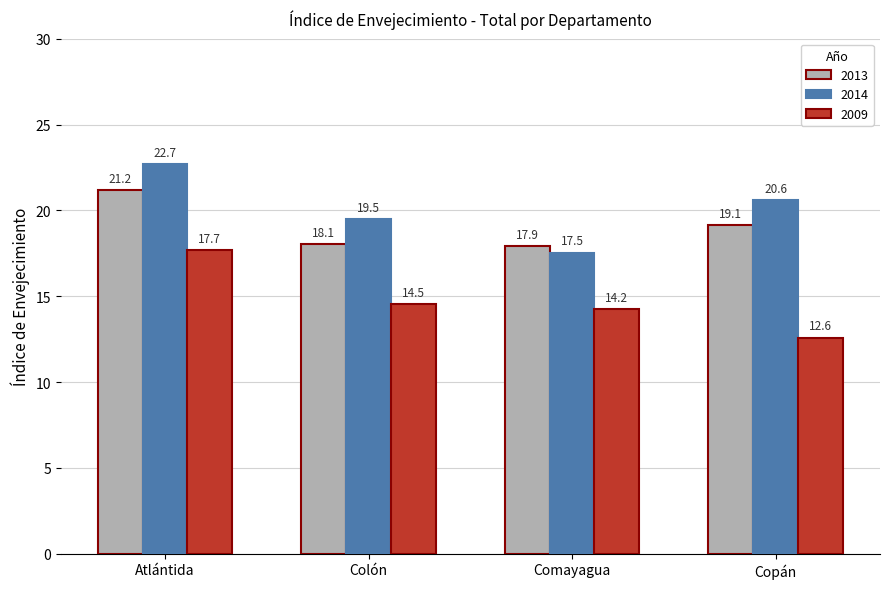

Is the value of 2014 at Atlántida greater than the value of 2009 at Copán?

Yes